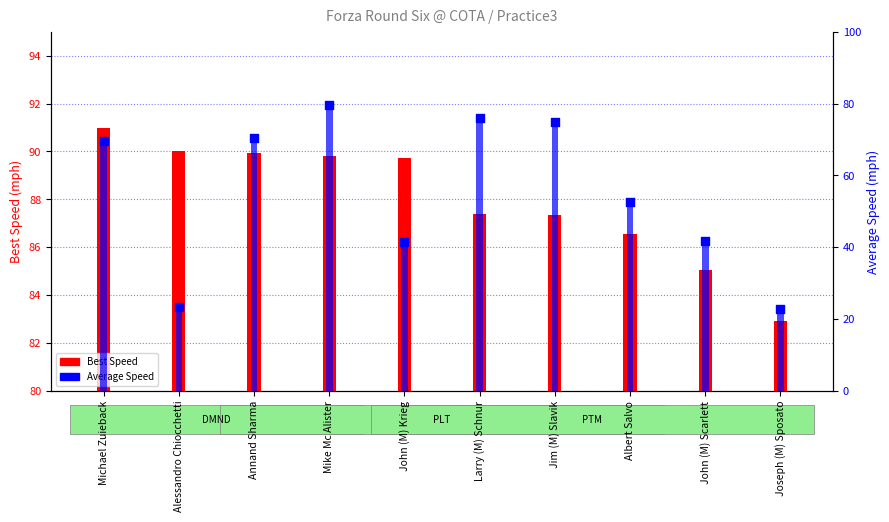

Which series has the largest Y range (max minus min)?

Average Speed bar